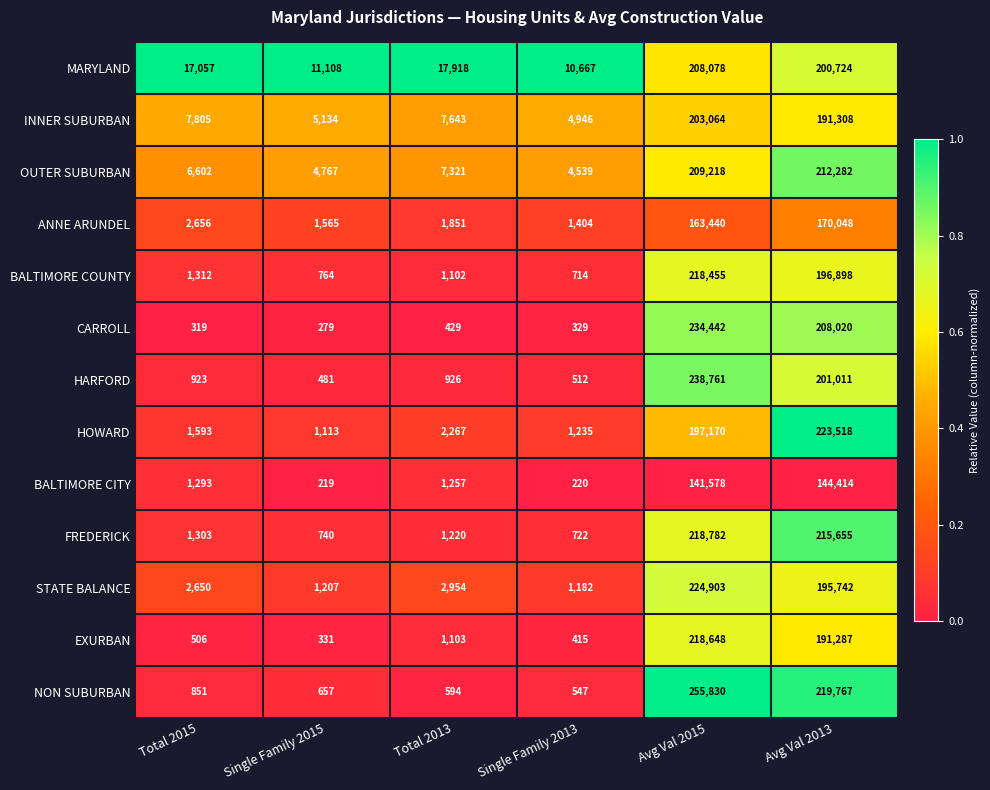

At which category is the sum across all series the highest?

Avg Val 2015